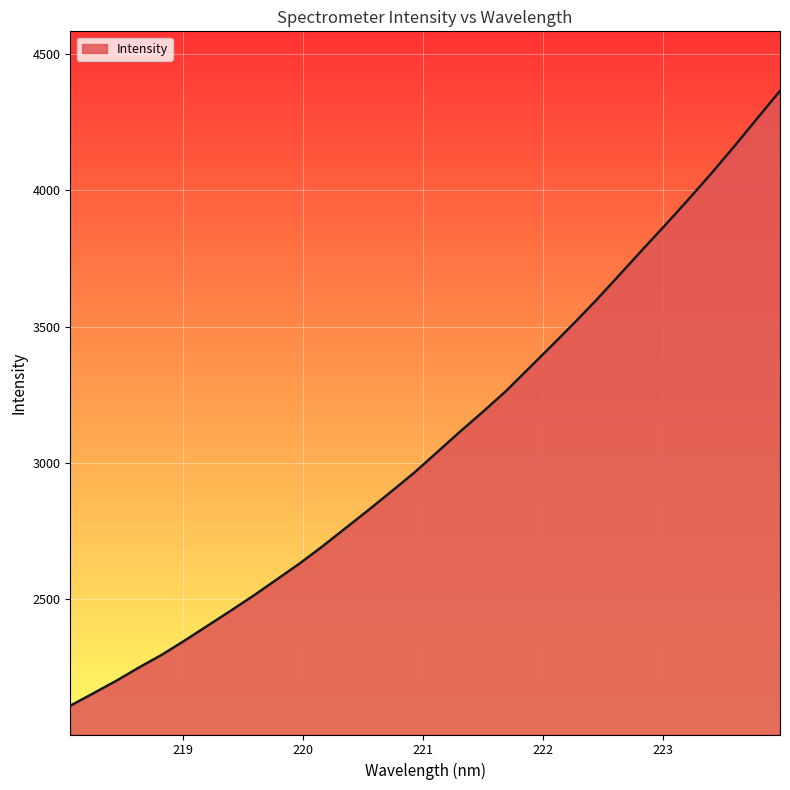

What is the smallest value displayed?

2110.6